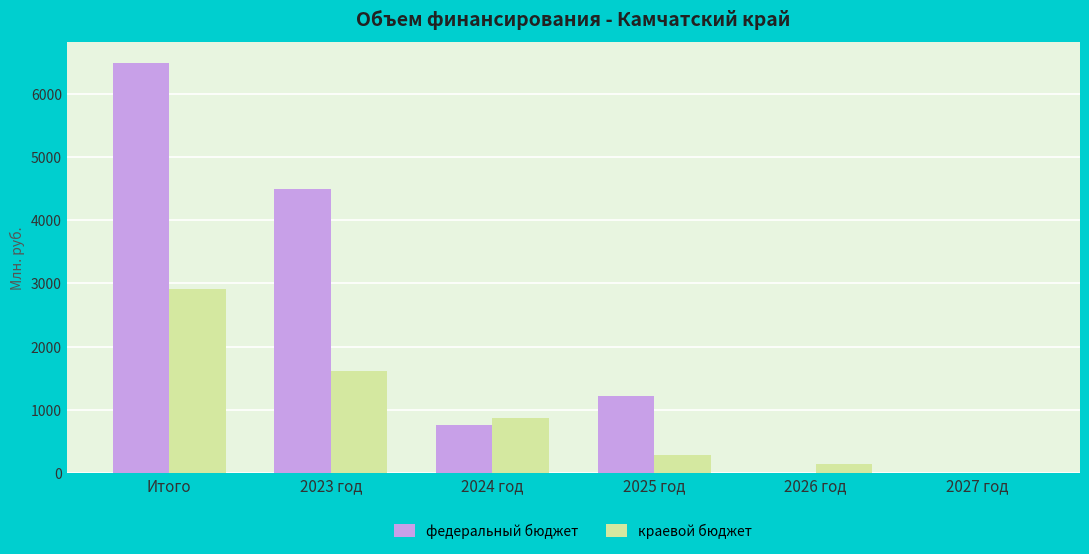

At which label does краевой бюджет first exceed 879?

Итого